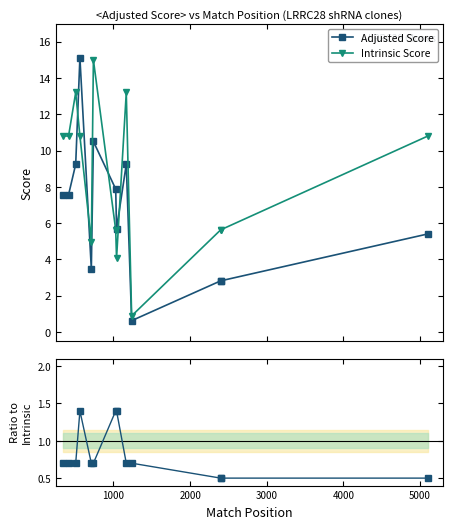

Is it true that Adj/Intr equals 0.7 at 11?

False